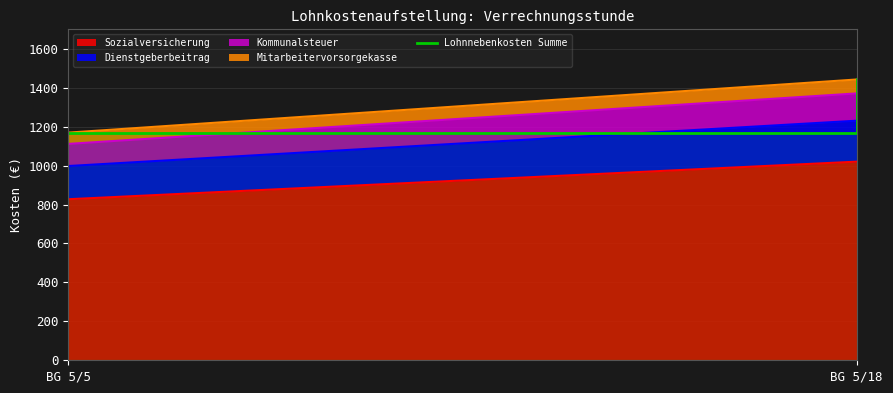

The value at BG 5/5 is 1857.0. True or false?

False